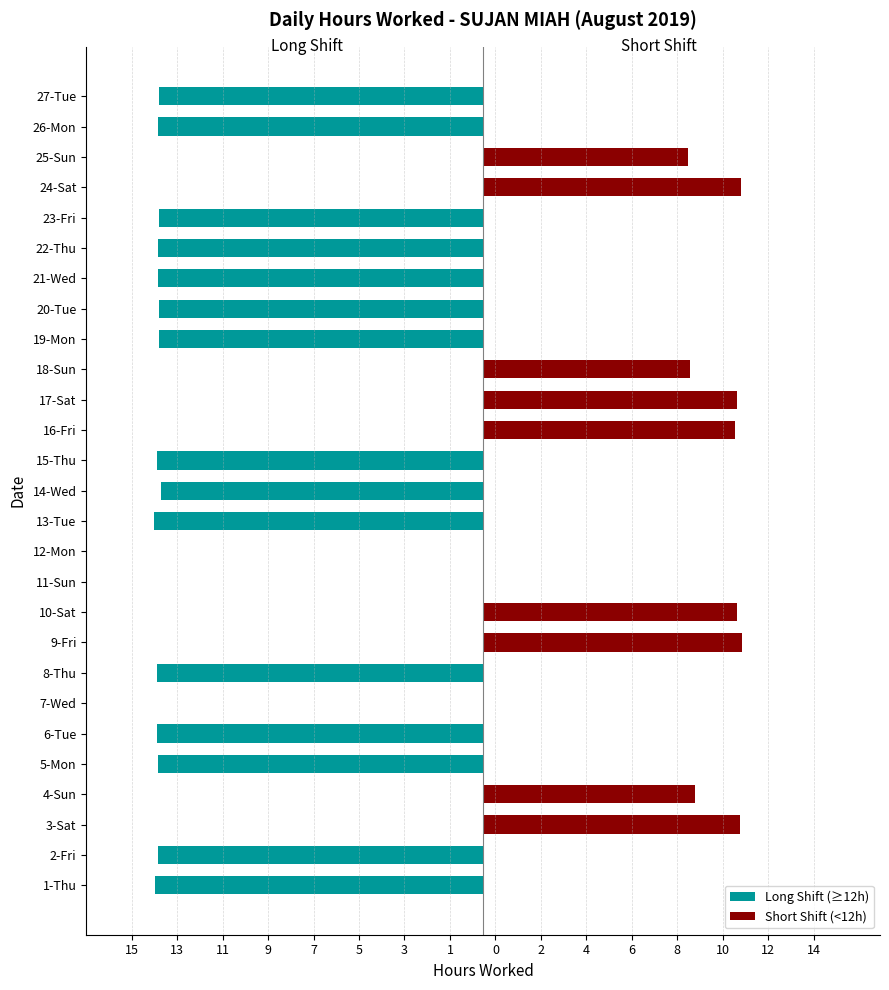

What is the smallest value displayed?

-14.5